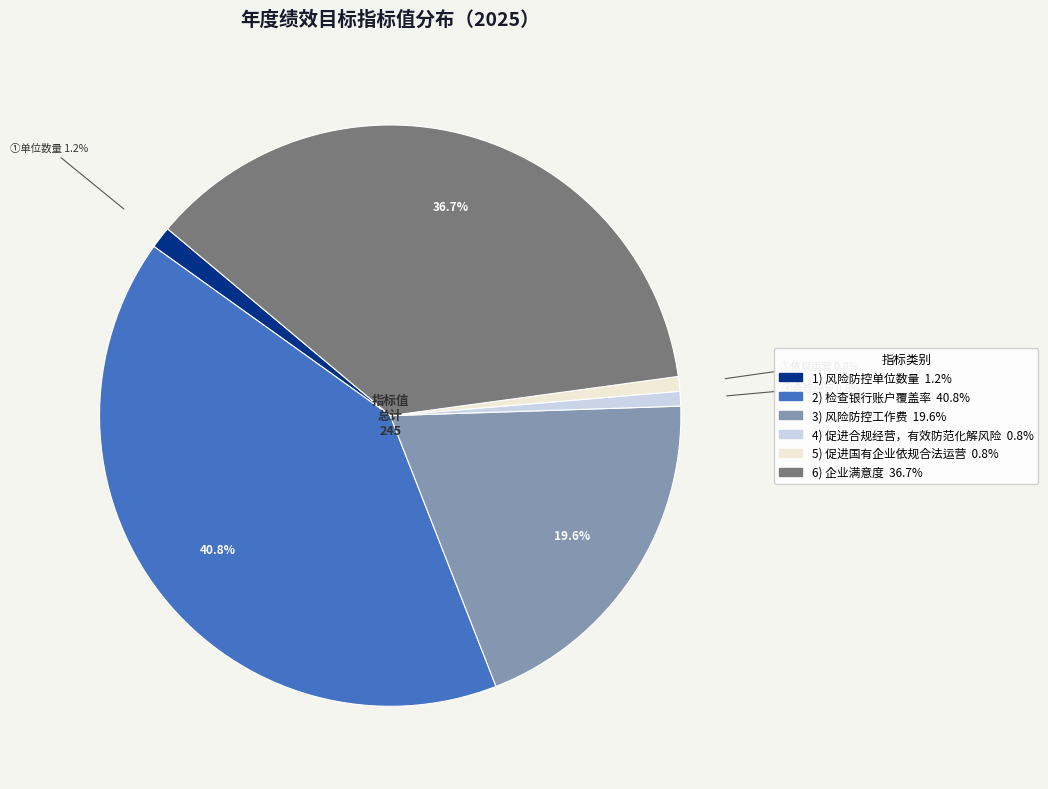

To the nearest percent, what is the average slice percentage?

17%